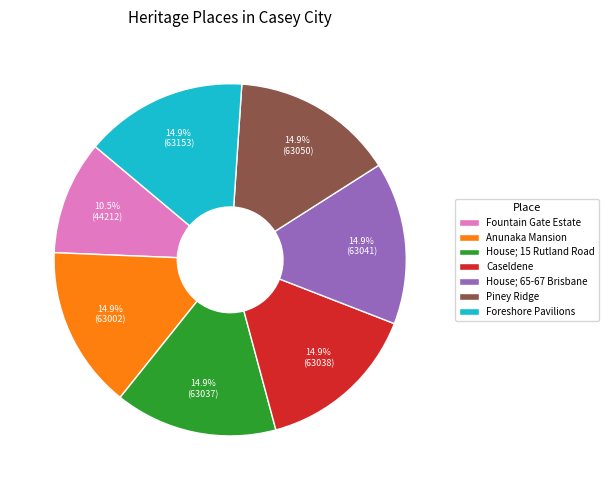

Is it true that Caseldene is 4% of the pie?

False